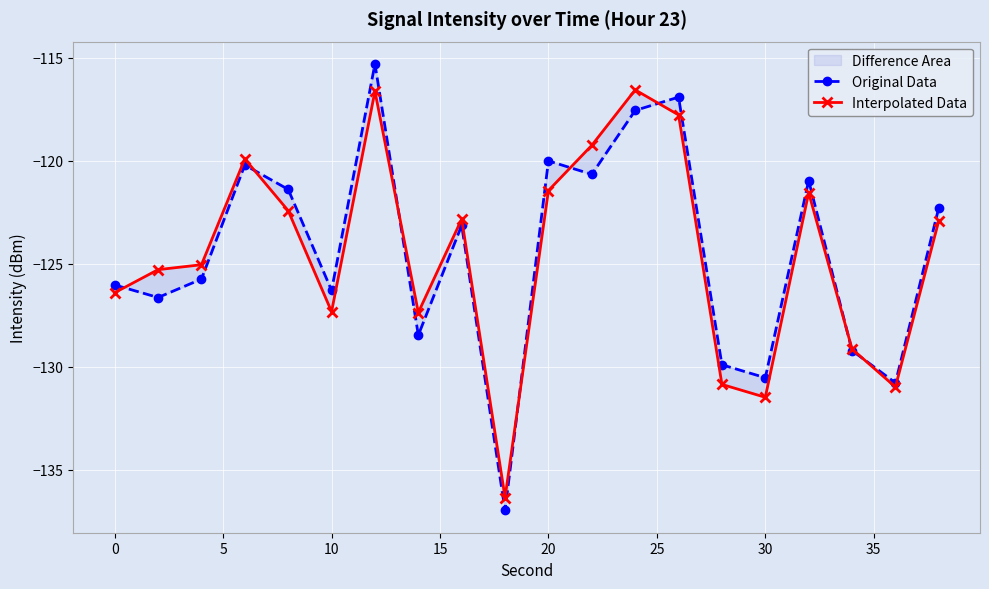

The Original Data series shows -200.8 at 10. True or false?

False